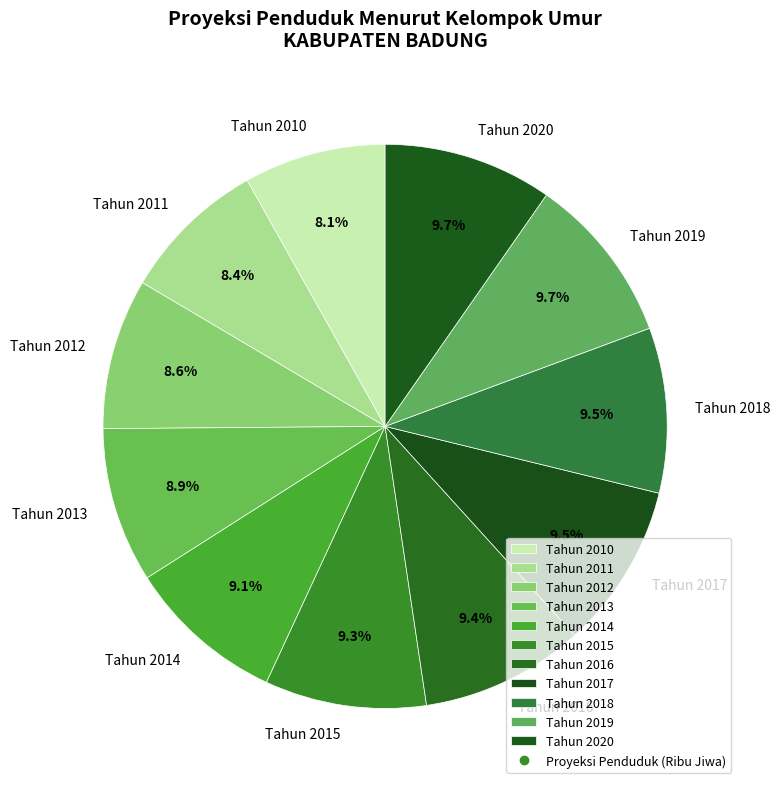

What is the ratio of the value at Tahun 2017 to the value at Tahun 2019?

1.0